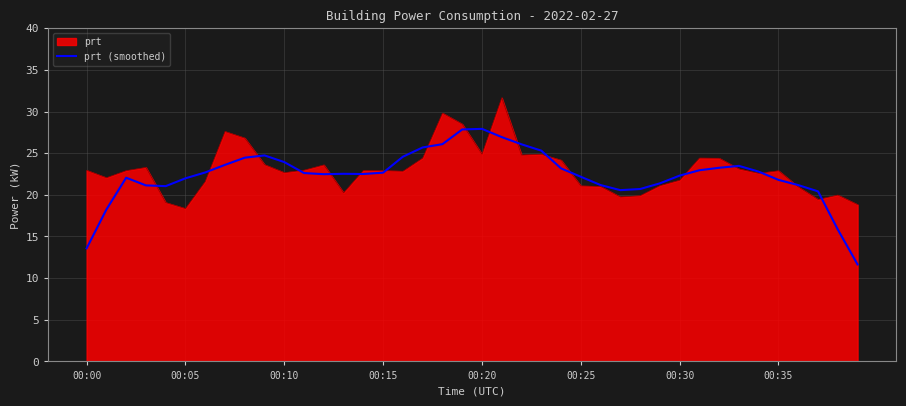

List the series in order of their peak value, highest first.

prt, prt (smoothed)